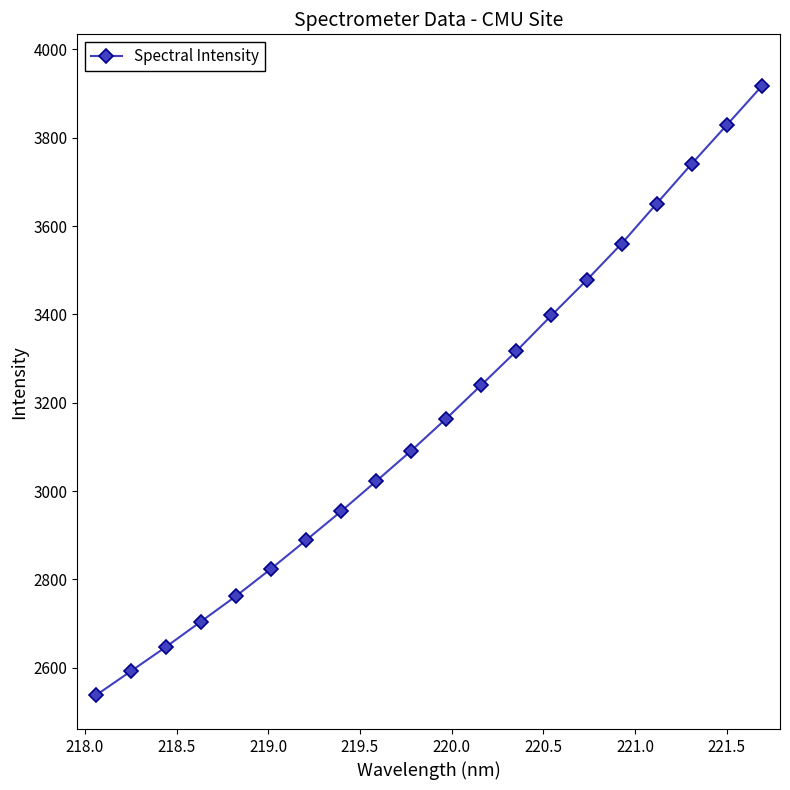

What is the difference between the maximum and minimum values?

1379.4